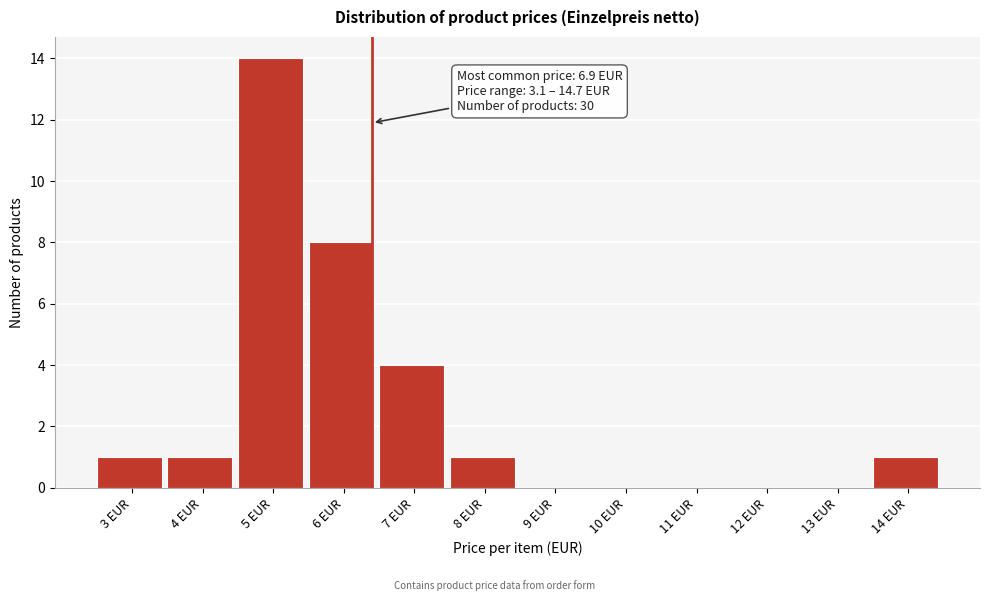

Reading right to left, list all the values displayed in this chart.

14 EUR=1	13 EUR=0	12 EUR=0	11 EUR=0	10 EUR=0	9 EUR=0	8 EUR=1	7 EUR=4	6 EUR=8	5 EUR=14	4 EUR=1	3 EUR=1